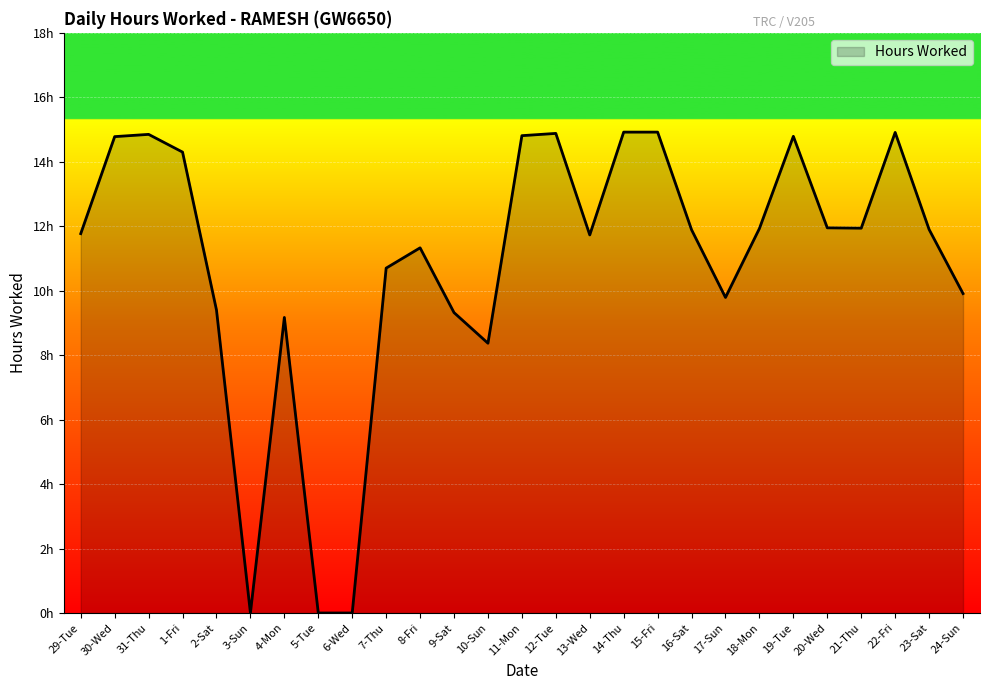

True or false: the data shows 11.9 at 16-Sat.

True